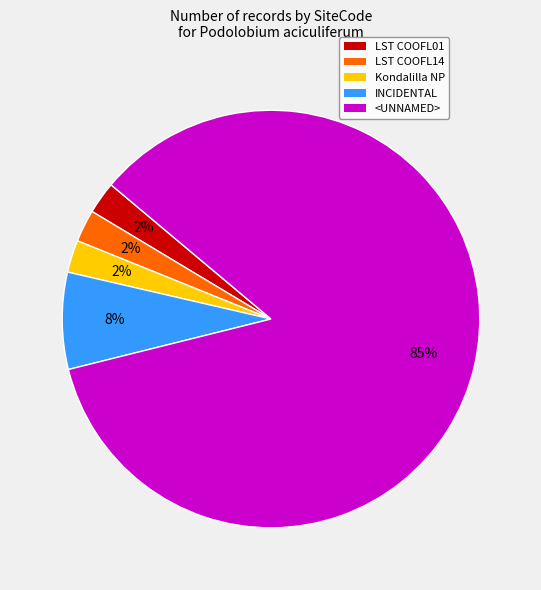

What is the largest slice in the pie chart?

<UNNAMED>